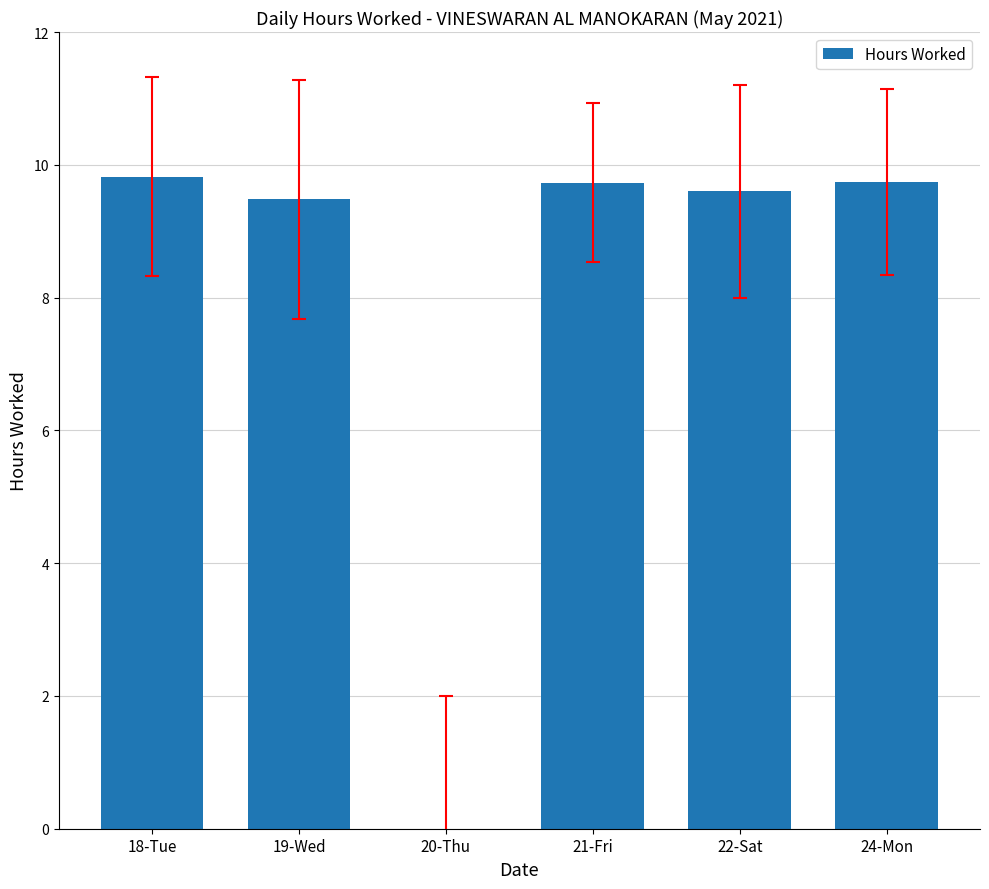

Count the number of data series in this chart.

1